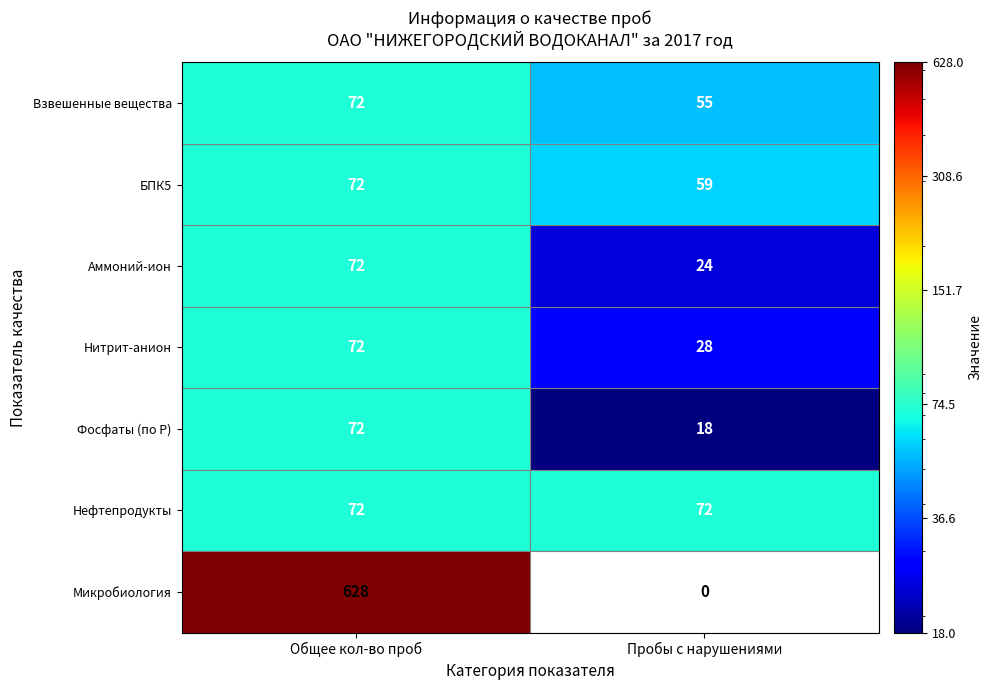

At Пробы с нарушениями, list the series in order from smallest to largest.

Микробиология, Фосфаты (по Р), Аммоний-ион, Нитрит-анион, Взвешенные вещества, БПК5, Нефтепродукты